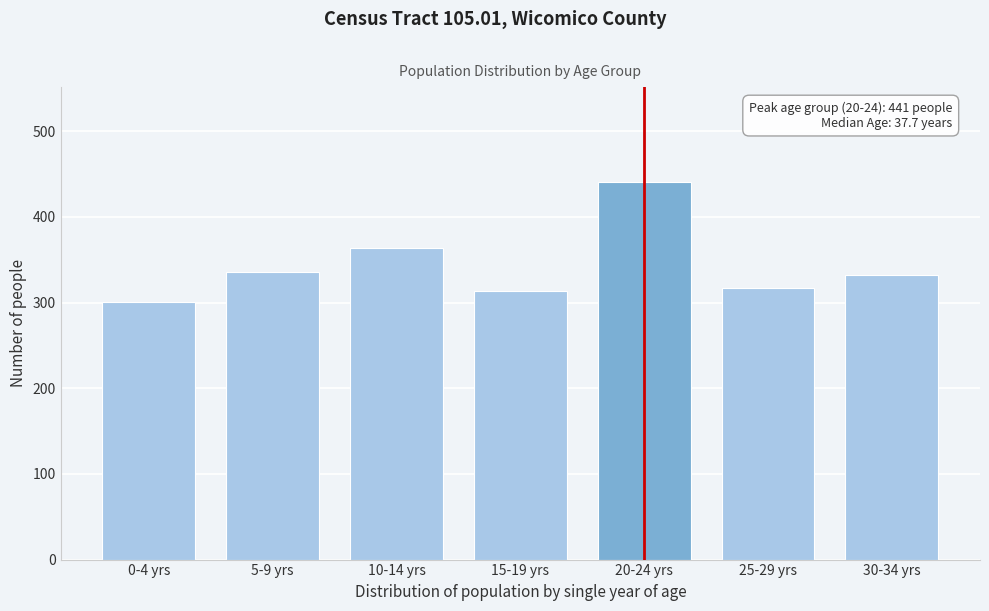

Reading left to right, list all the values displayed in this chart.

301	336	364	313	441	317	332